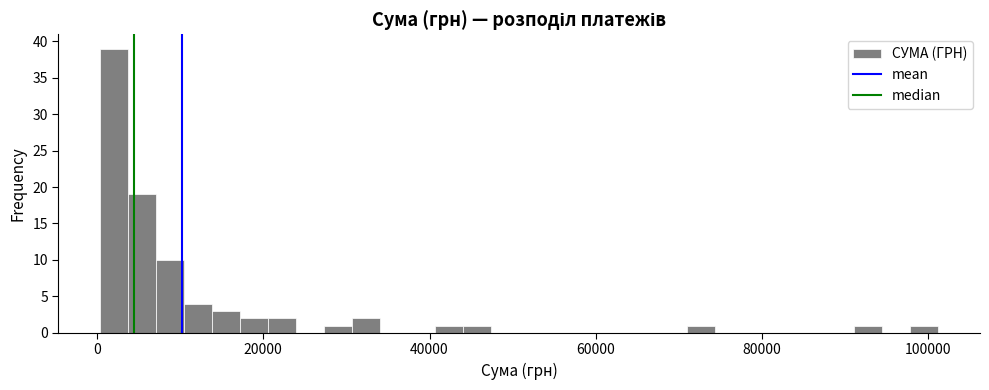

Read against the x-axis, roughly where is the centre of the tallest bar?

2000